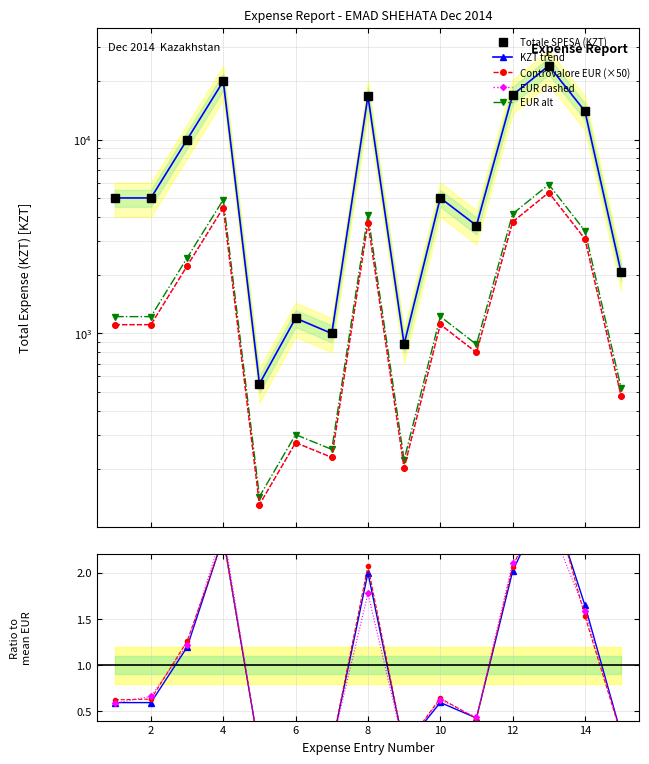

True or false: Totale SPESA (KZT) and Controvalore EUR cross at least once.

False